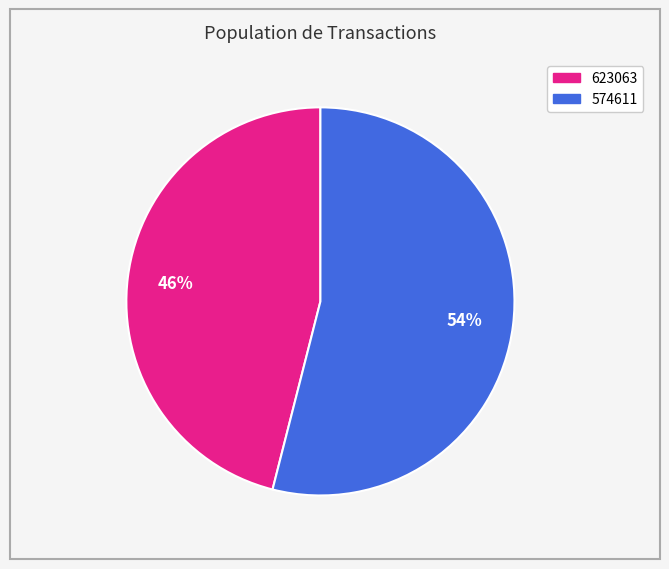

To the nearest percent, what percentage of the pie is 574611?

54%